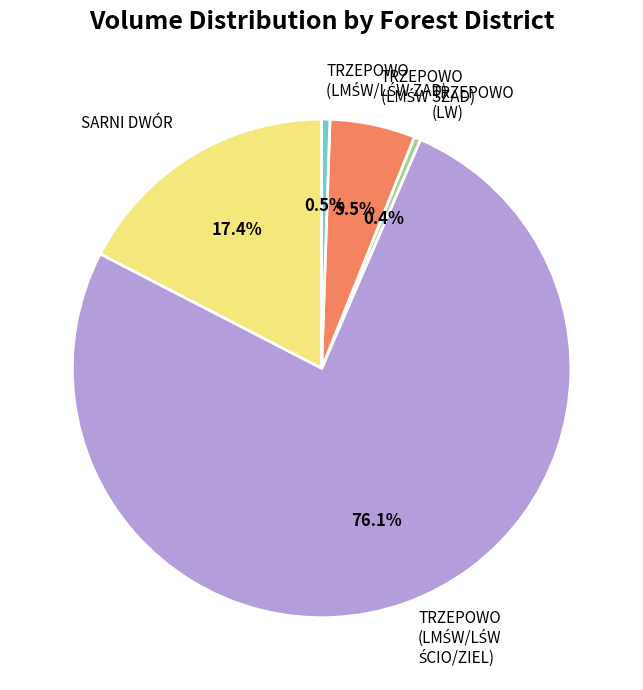

Does any single category account for the majority?

Yes